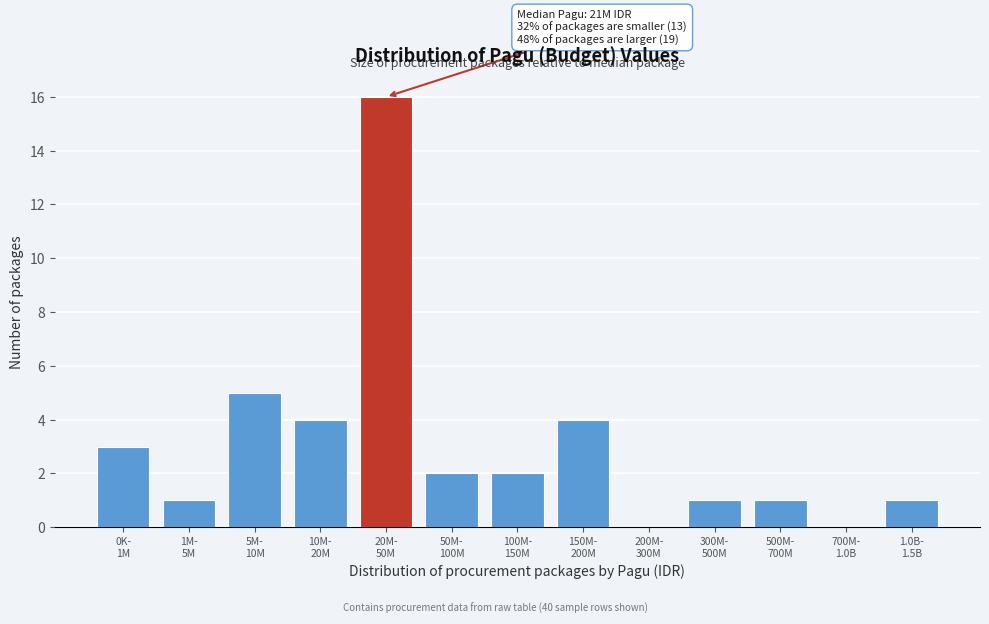

What is the greatest value displayed?

16